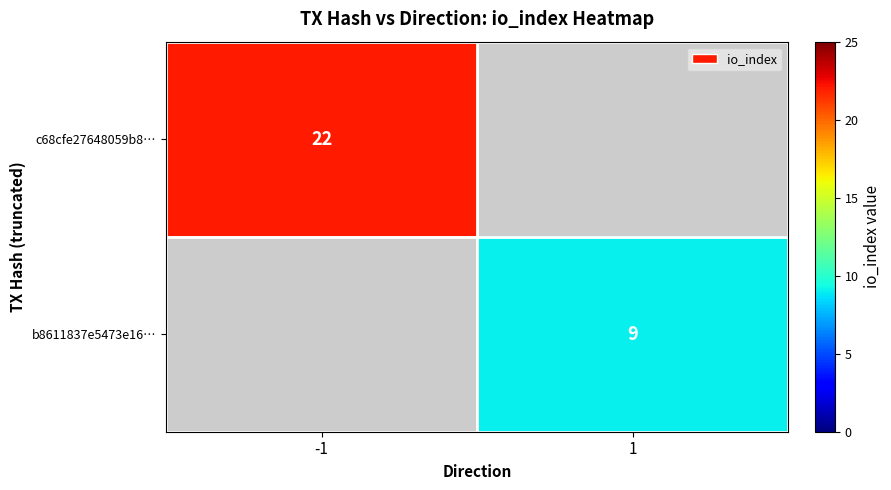

At which category does the chart reach its peak across all series?

-1